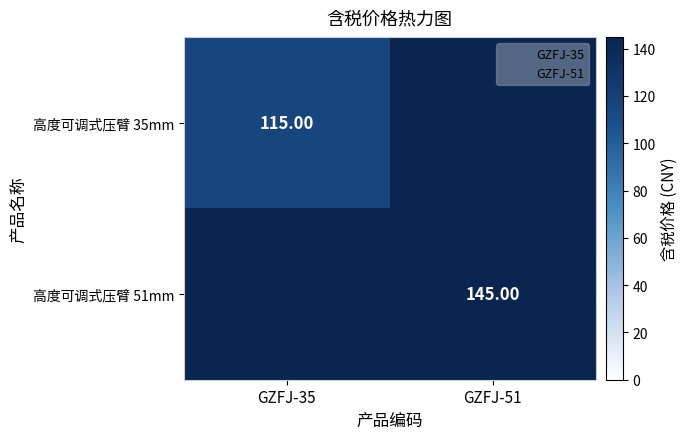

Rank the series by their average value, from lowest to highest.

高度可调式压臂 35mm, 高度可调式压臂 51mm